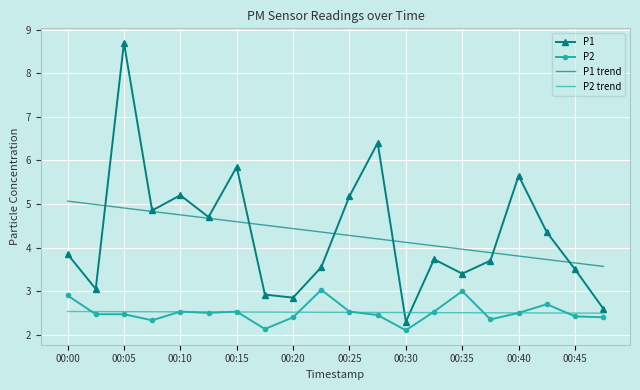

True or false: P2 and P1 intersect in this chart.

False